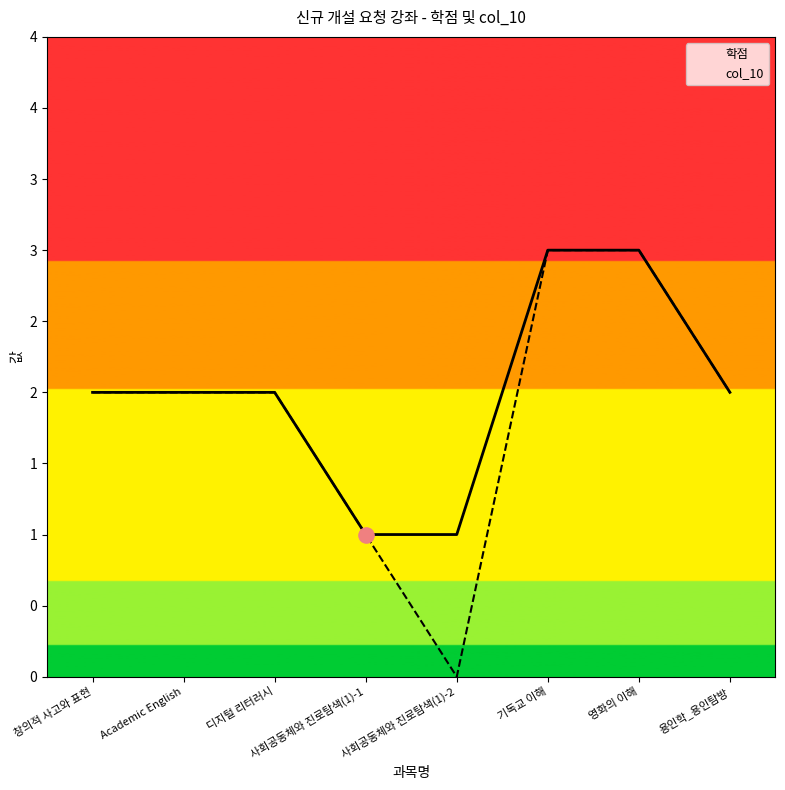

Which series has the largest Y range (max minus min)?

col_10